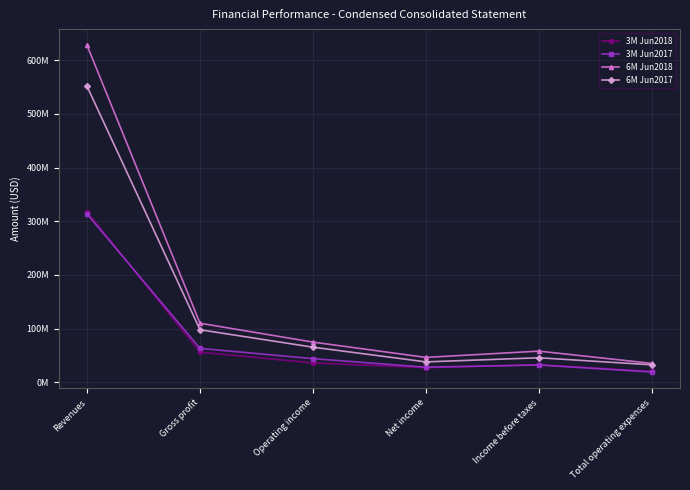

At which label does 6M Jun2017 reach its peak?

Revenues